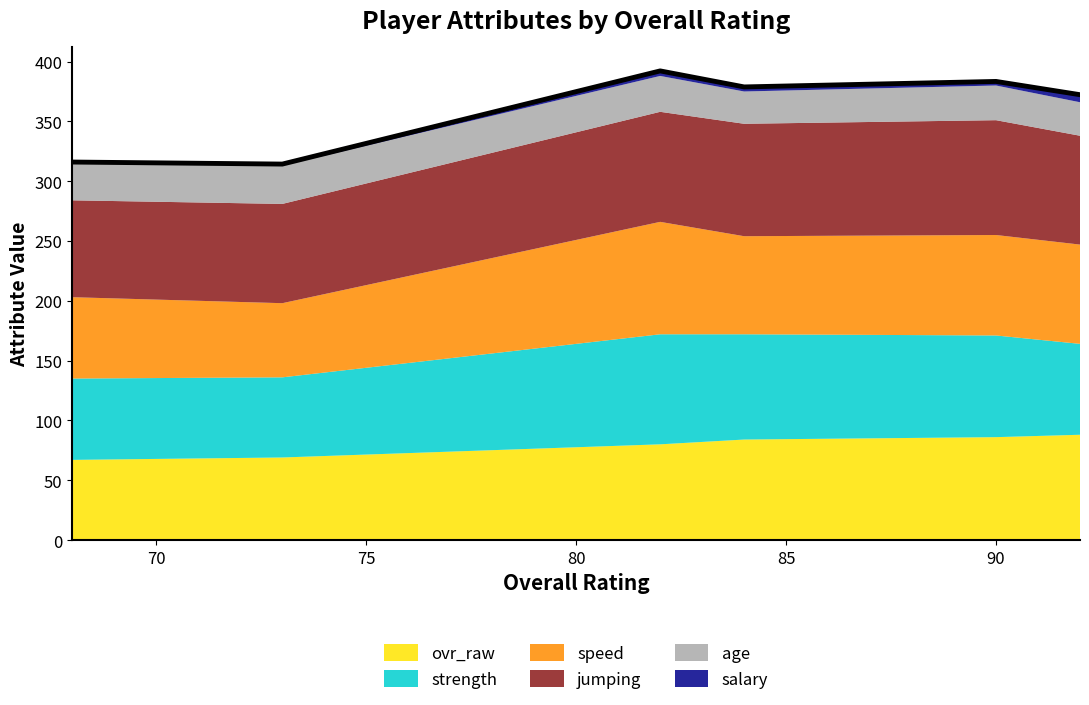

The value of speed at Sean Williams is 150.3. True or false?

False